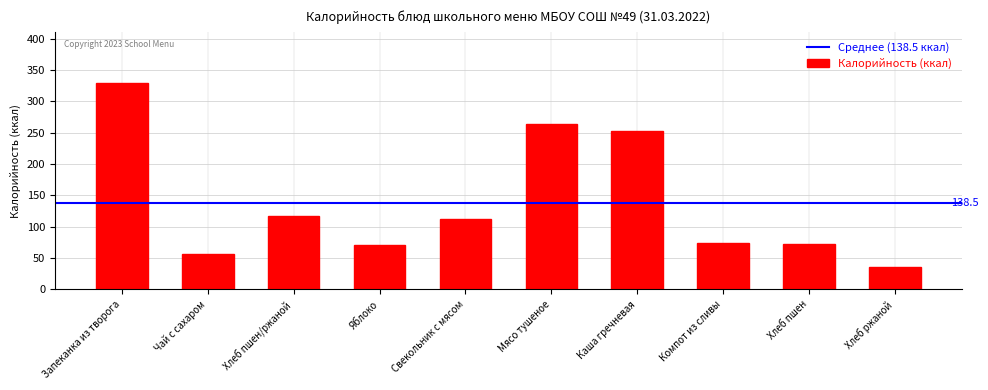

What is the difference between the maximum and second lowest values?

273.0